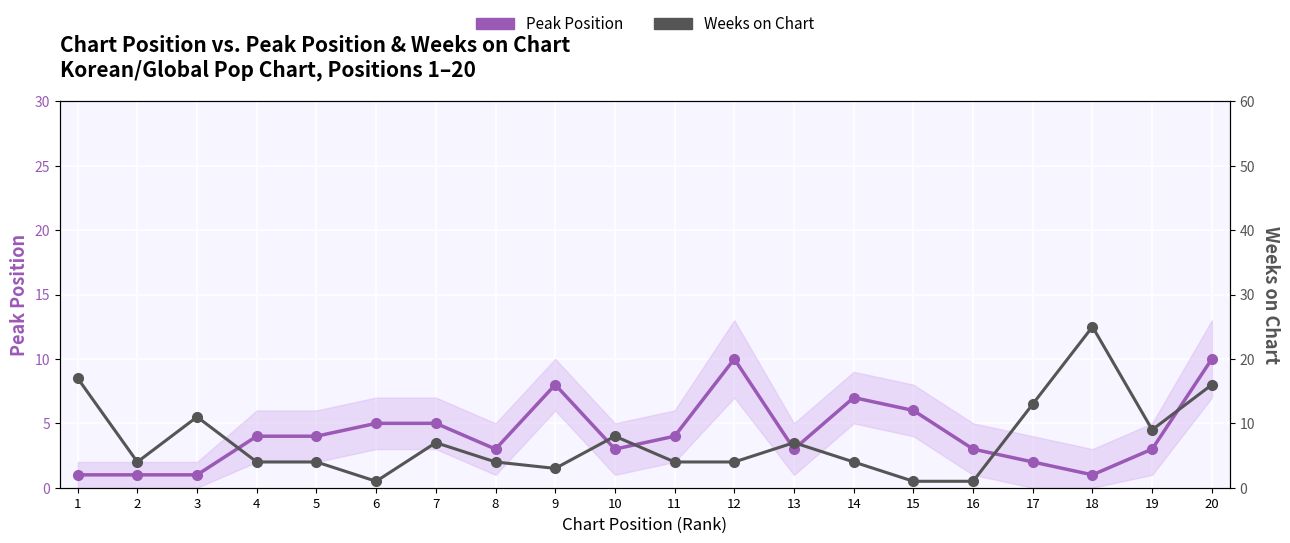

True or false: Peak Position has more than 2 points higher than both neighbors.

True